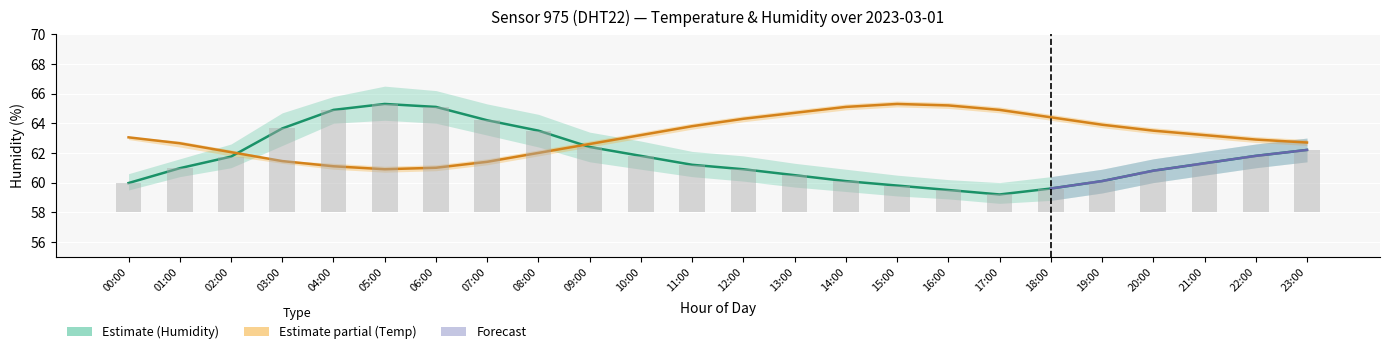

What is the difference between the maximum and minimum values in the humidity_mean series?

6.1